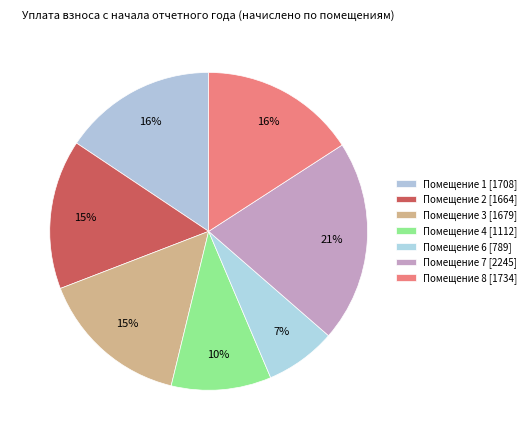

Which category has the biggest portion of the pie?

7